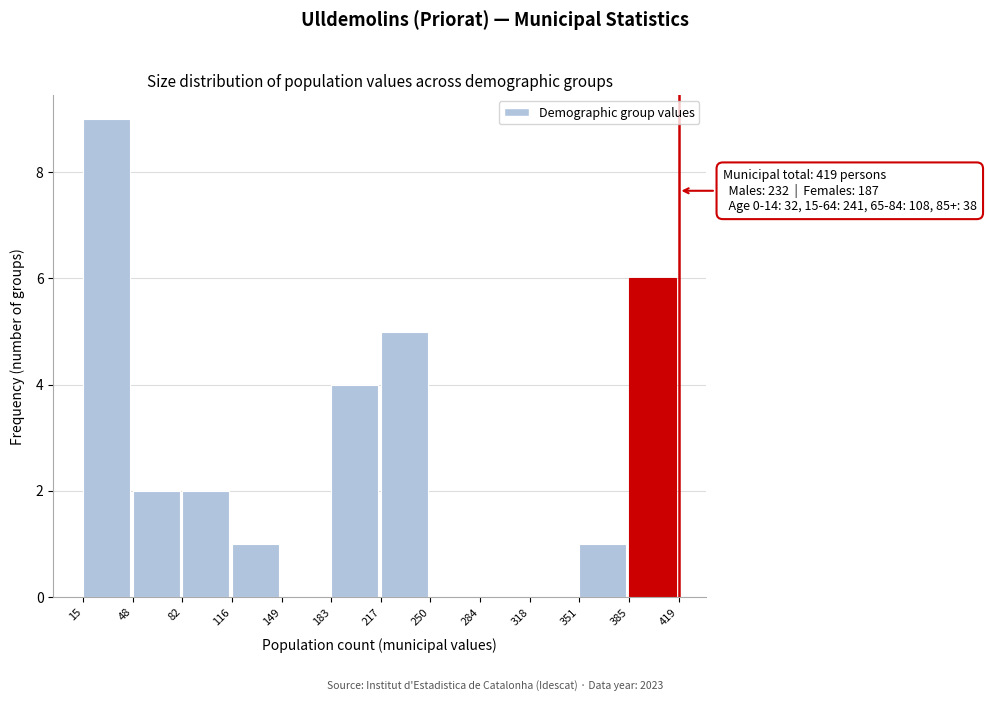

Over which range of the x-axis is the bar tallest?

15 to 48